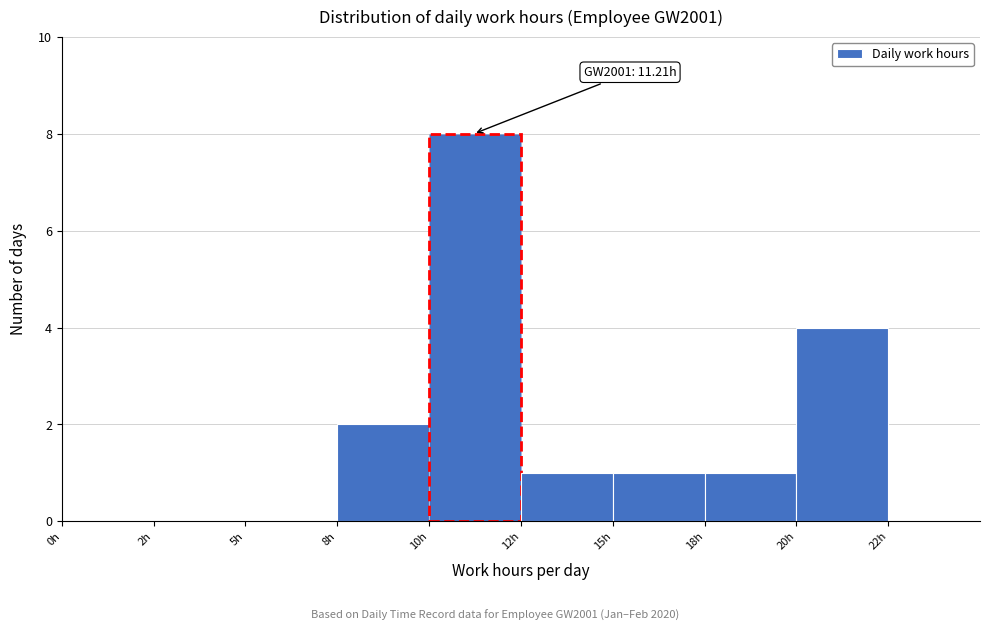

Reading left to right, extract all data points from this chart.

0h=0	2h=0	5h=0	8h=2	10h=8	12h=1	15h=1	18h=1	20h=4